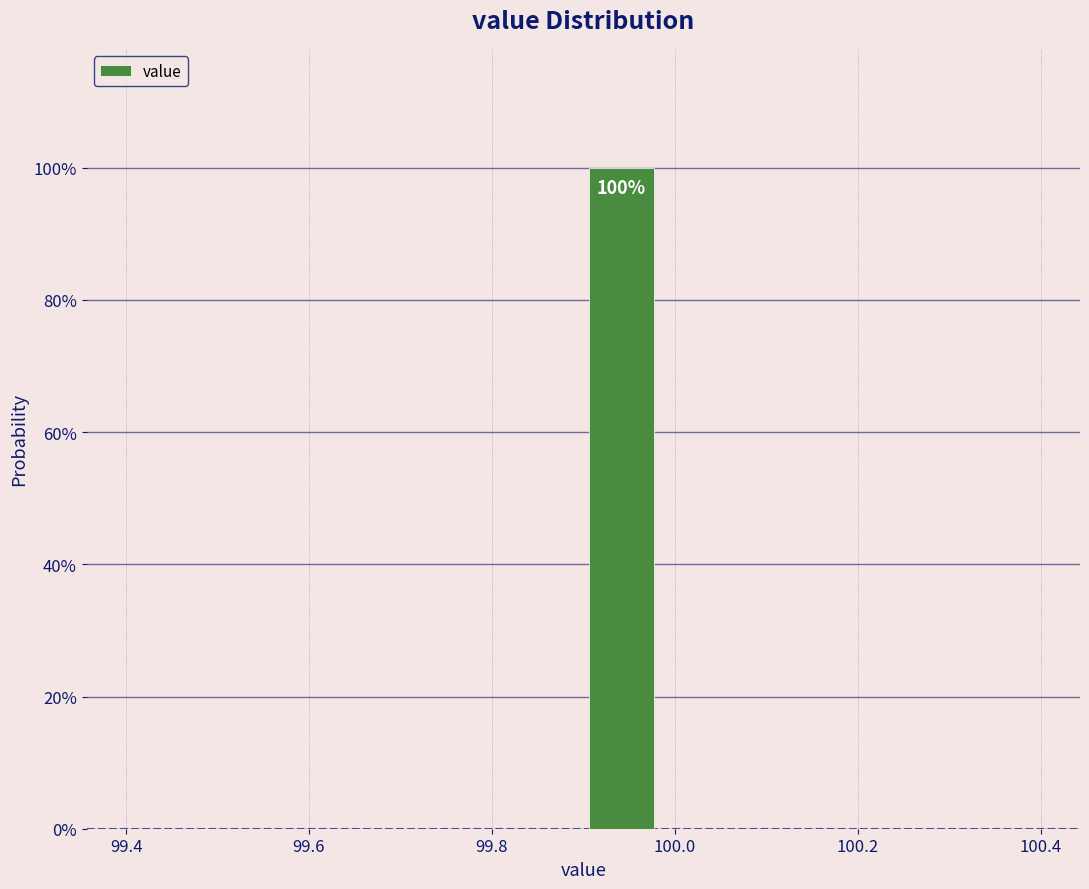

Over which range of the x-axis is the bar tallest?

99.90 to 99.98